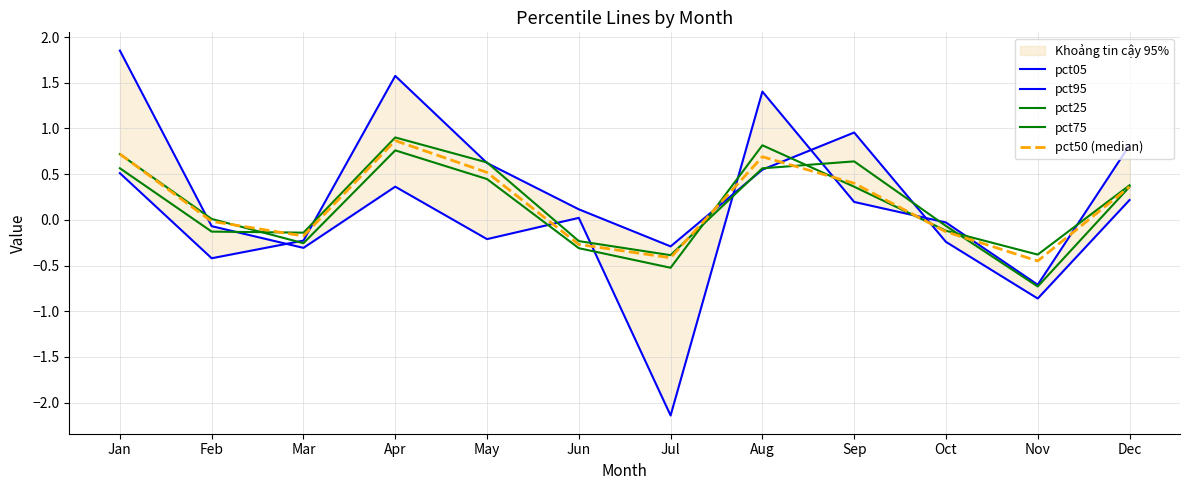

At which label does pct50 (median) reach its peak?

Apr